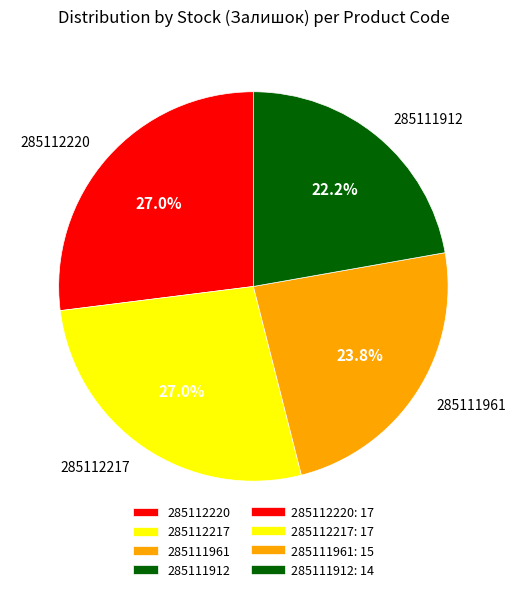

Which slice is the smallest?

285111912